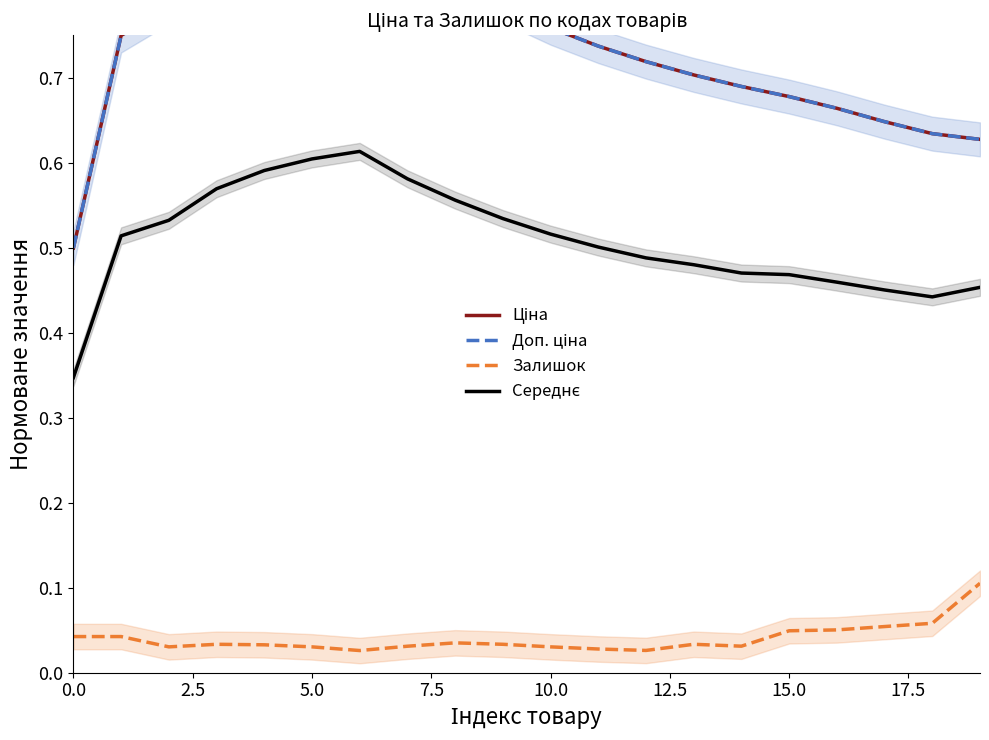

The value of Залишок at 10.0 is 0.1. True or false?

False